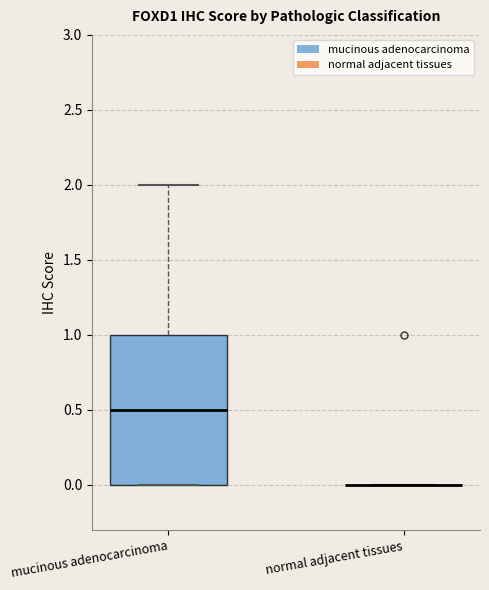

Reading left to right, transcribe this box plot: for each box, give where its median line is, the range the box spans, and where its two whiskers end, as read against the y-axis. The values are not printed on the chart, so give them approximately, as read against the axis.

mucinous adenocarcinoma: median 0.5, box 0.0 to 1.0, whiskers 0.0 to 2.0
normal adjacent tissues: box collapsed to a line at 0.0, whiskers 0.0 to 0.0